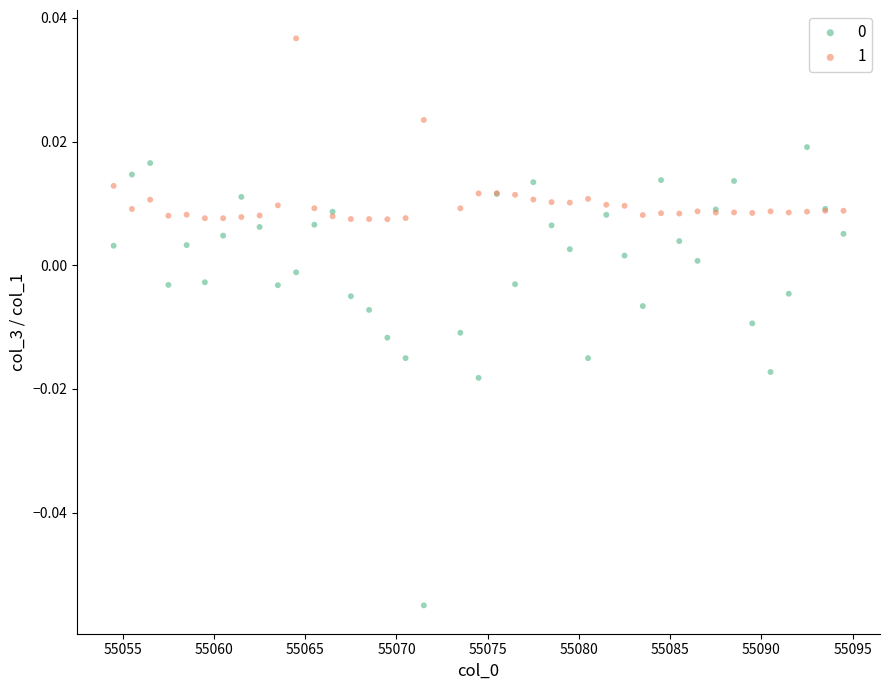

What is the X range (max minus min) for the scatter plot?

40.0